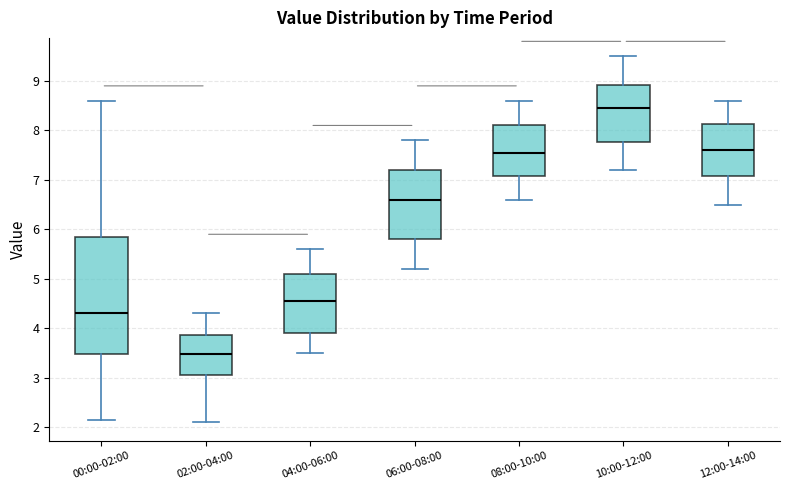

Comparing the boxes themselves (not the whiskers), which one is the tallest?

00:00-02:00